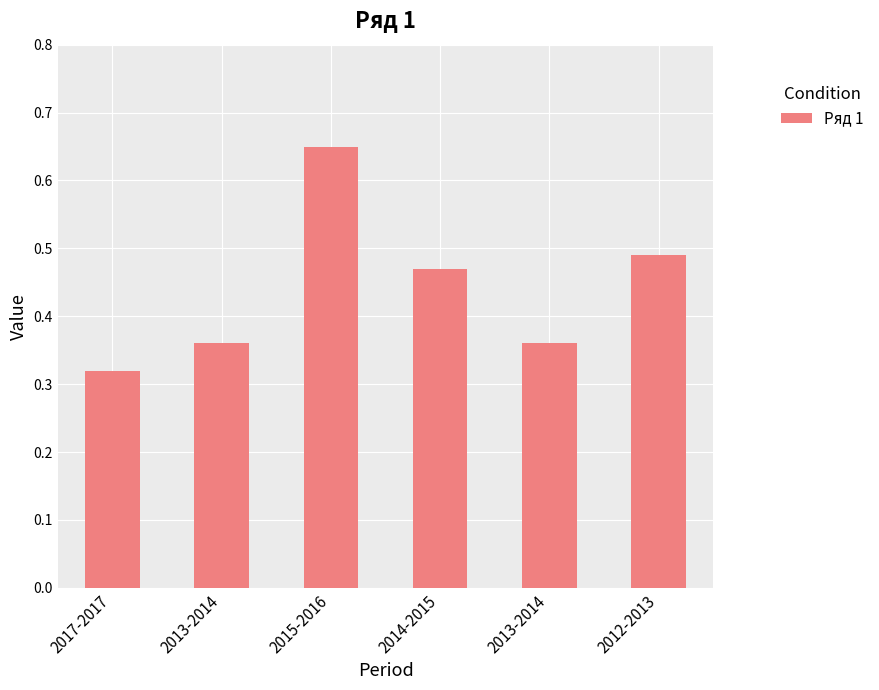

Are the bars grouped side by side (vs. stacked)?

No